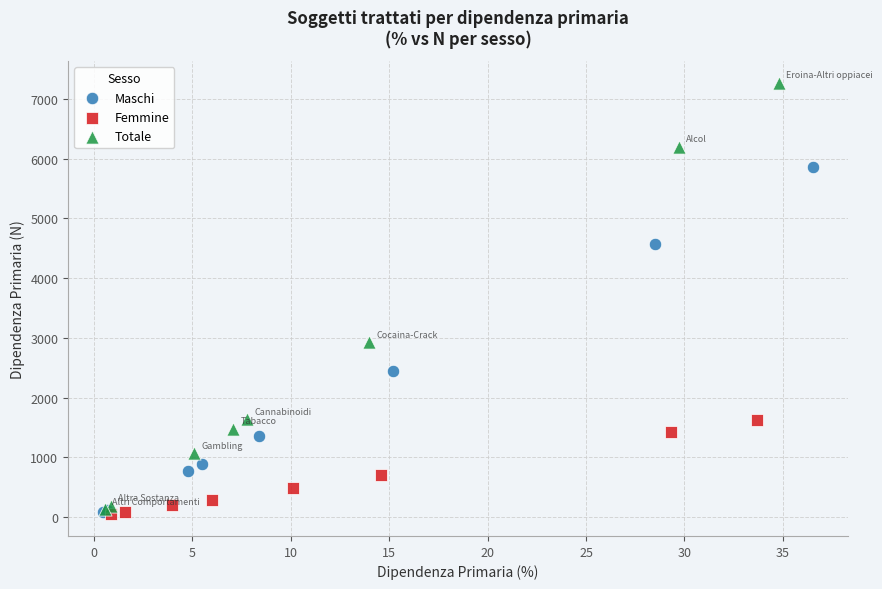

Which series has the largest Y range (max minus min)?

Totale